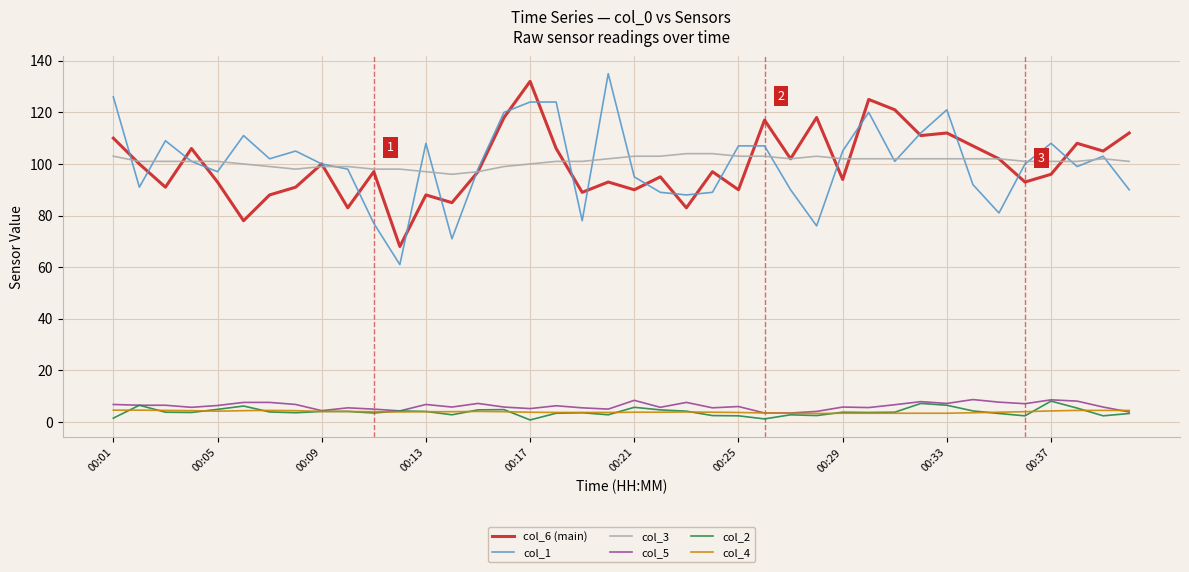

True or false: col_4 and col_6 (main) intersect in this chart.

False